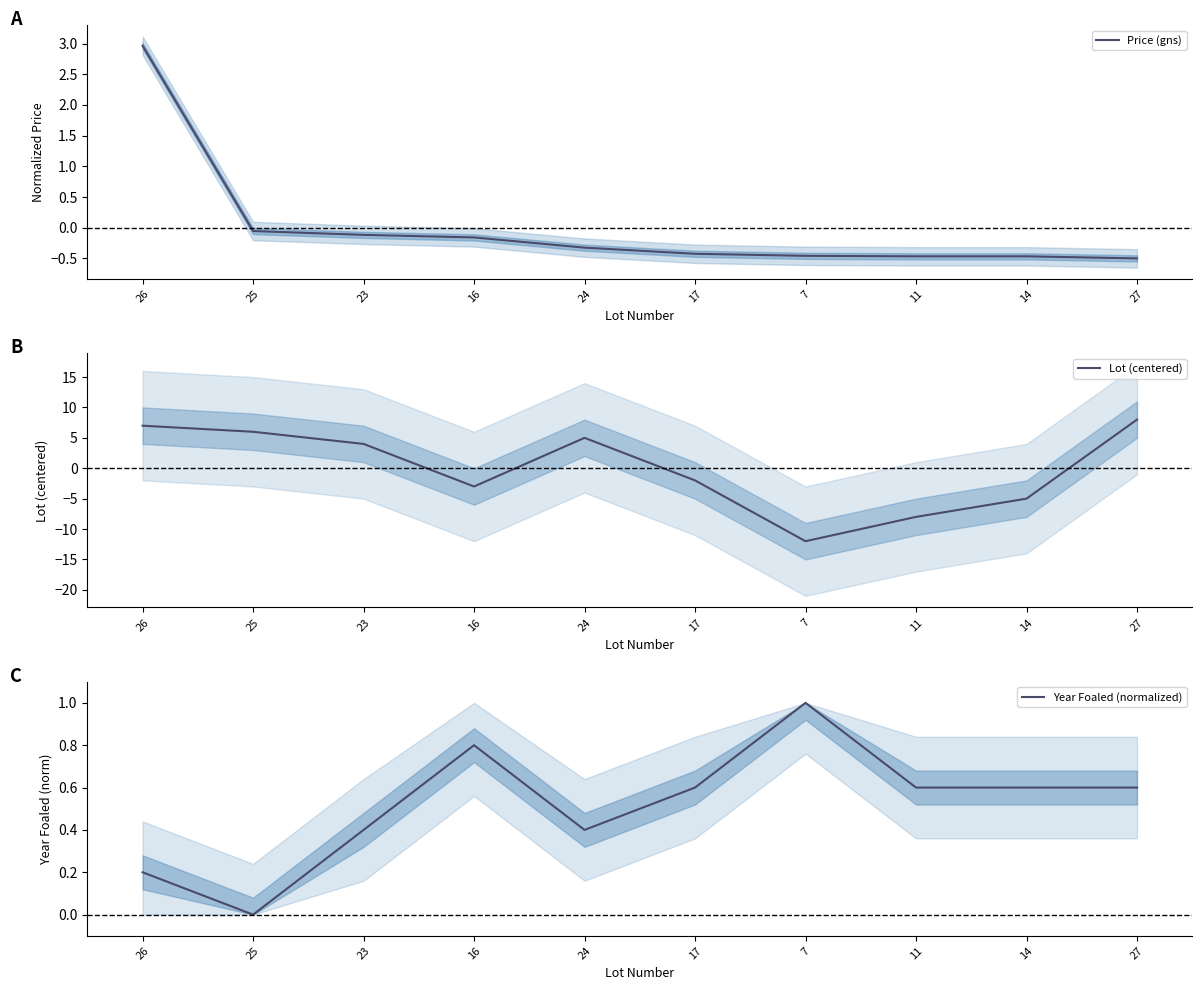

What are all the series names shown in the legend?

Price (gns), Lot (centered), Year Foaled (normalized)